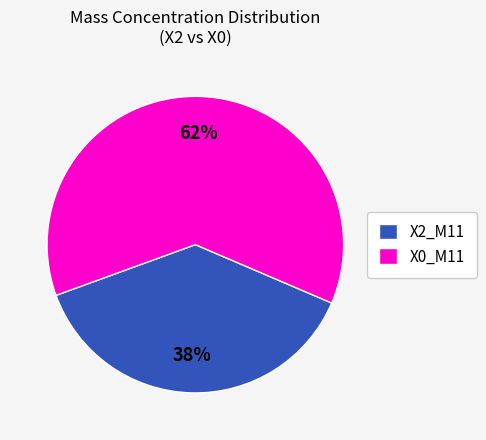

Which slice is the smallest?

X2_M11